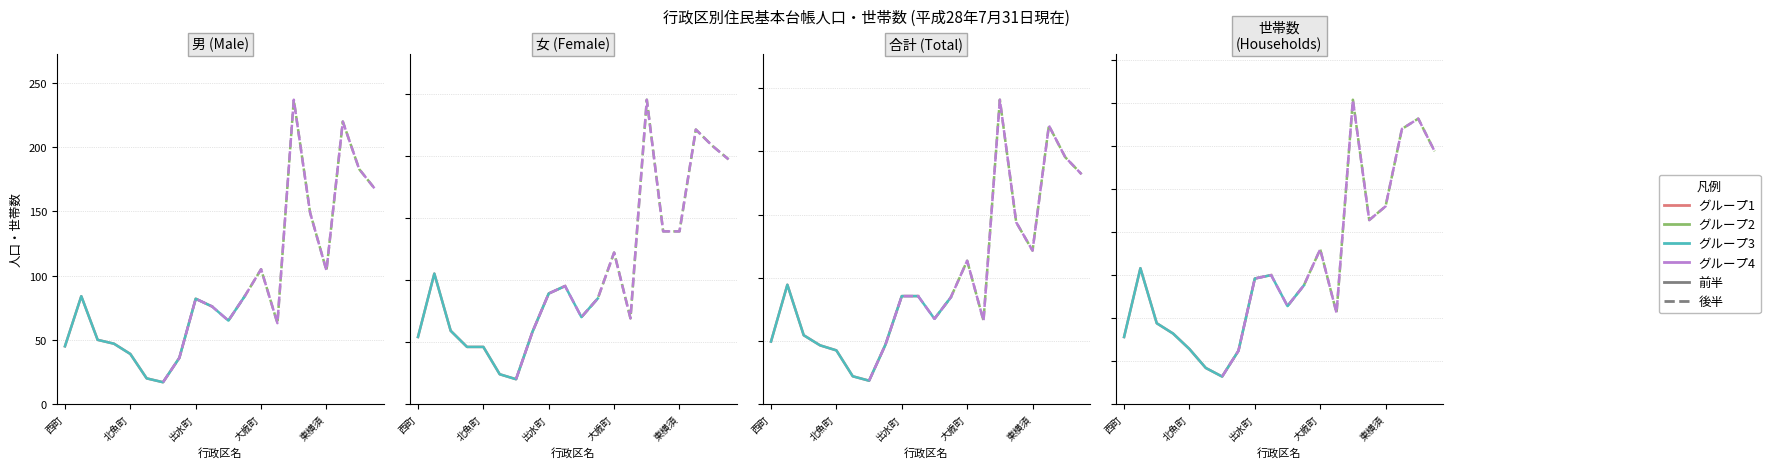

True or false: 合計 has more than 0 points higher than both neighbors.

True